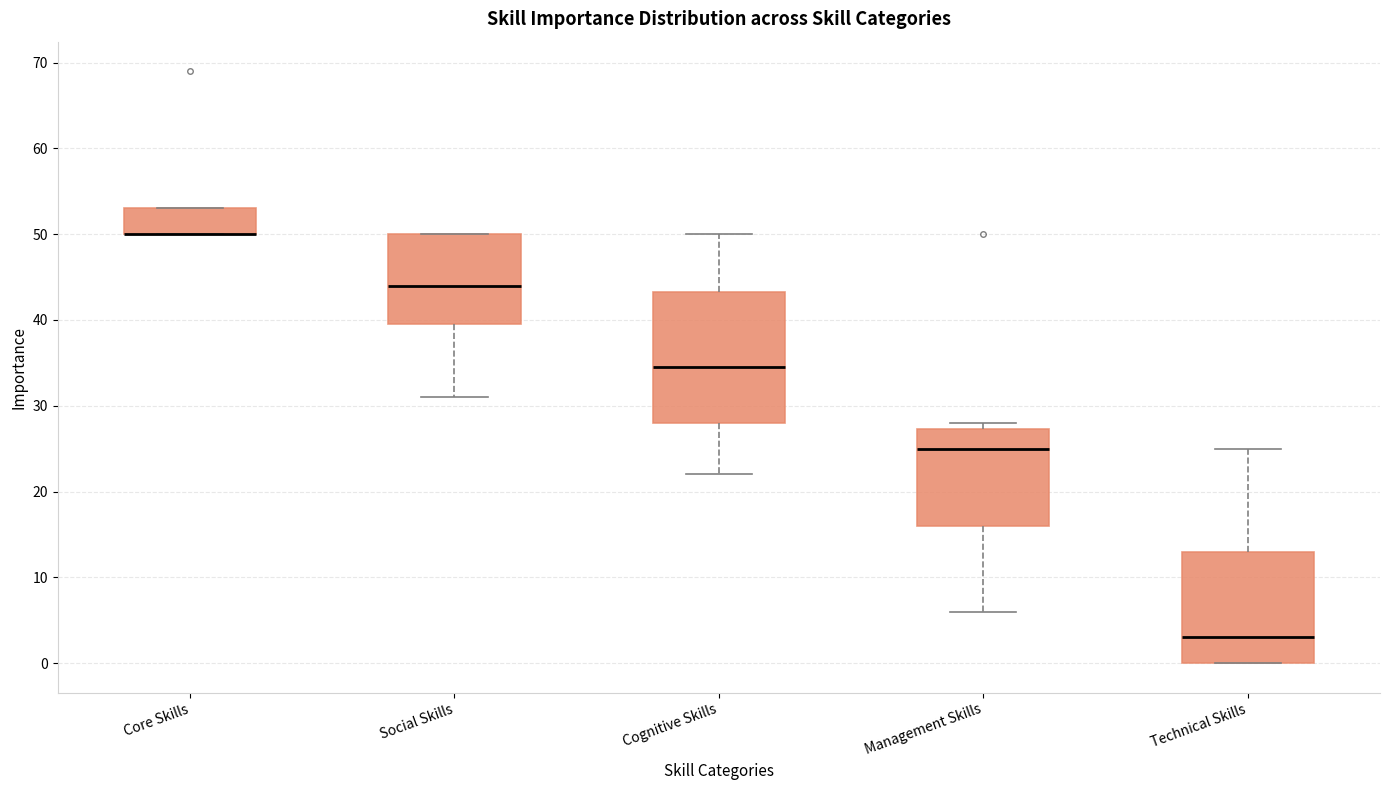

Reading left to right, transcribe this box plot: for each box, give where its median line is, the range the box spans, and where its two whiskers end, as read against the y-axis. The values are not printed on the chart, so give them approximately, as read against the axis.

Core Skills: median 50 (drawn on the box's lower edge), box 50 to 53, whiskers 50 to 53
Social Skills: median 44, box 40 to 50, whiskers 31 to 50
Cognitive Skills: median 35, box 28 to 43, whiskers 22 to 50
Management Skills: median 25, box 16 to 27, whiskers 6 to 28
Technical Skills: median 3, box 0 to 13, whiskers 0 to 25